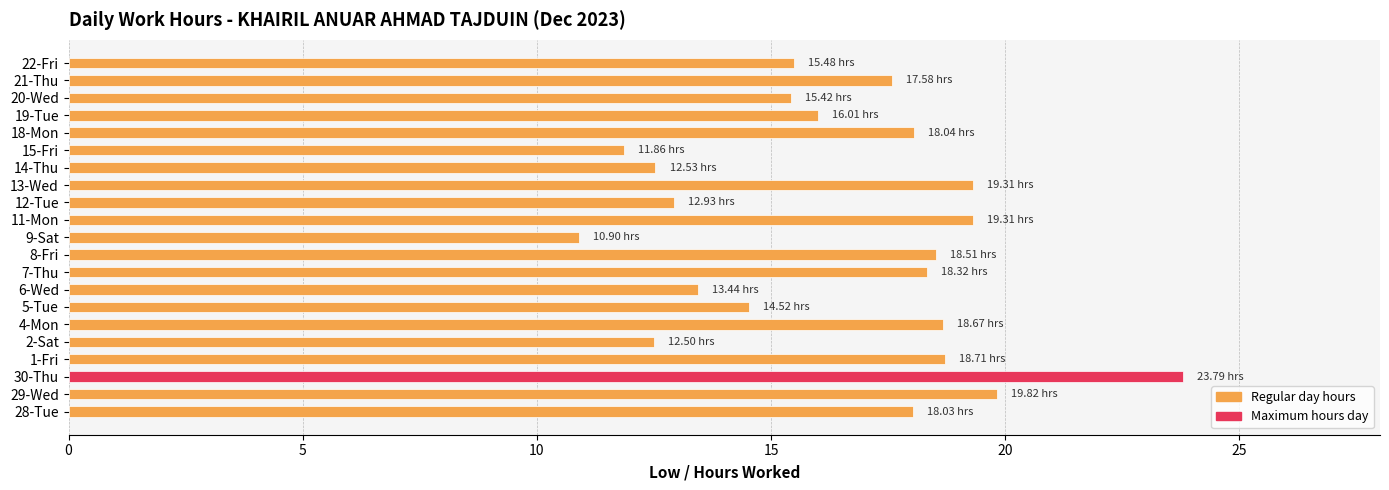

Approximately how many times larger is the value at 7-Thu compared to 21-Thu?

1.0